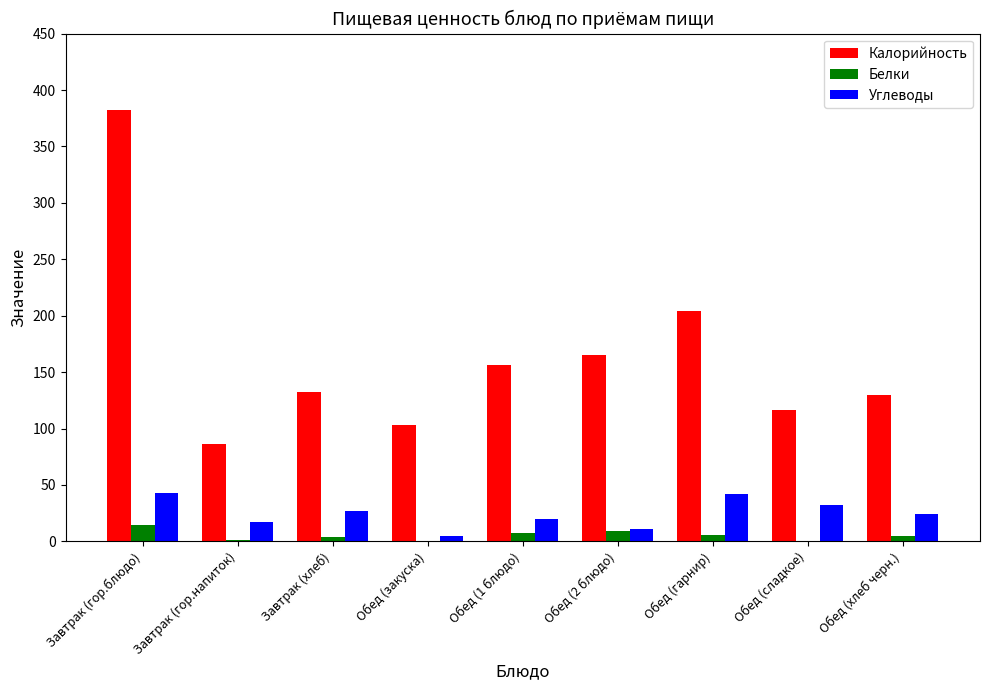

At which category is the sum across all series the highest?

Завтрак (гор.блюдо)